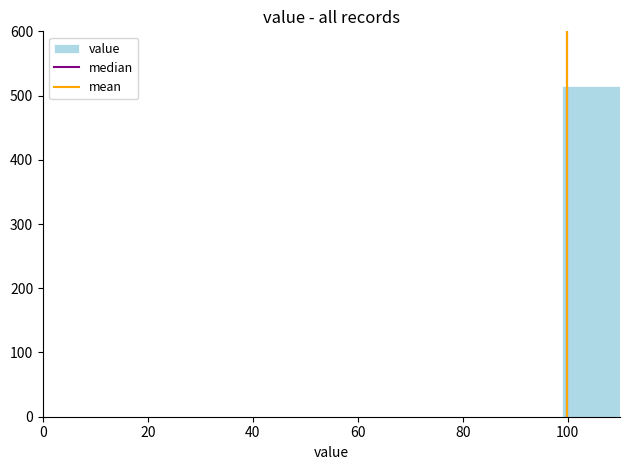

Reading left to right, list every bar in this chart as the range it spans on the x-axis followed by its height. Neither the bar edges nor the heights are printed on the chart, so give them approximately, as read against the axes.

0 to 11: 0
11 to 22: 0
22 to 33: 0
33 to 44: 0
44 to 55: 0
55 to 66: 0
66 to 77: 0
77 to 88: 0
88 to 99: 0
99 to 110: 520